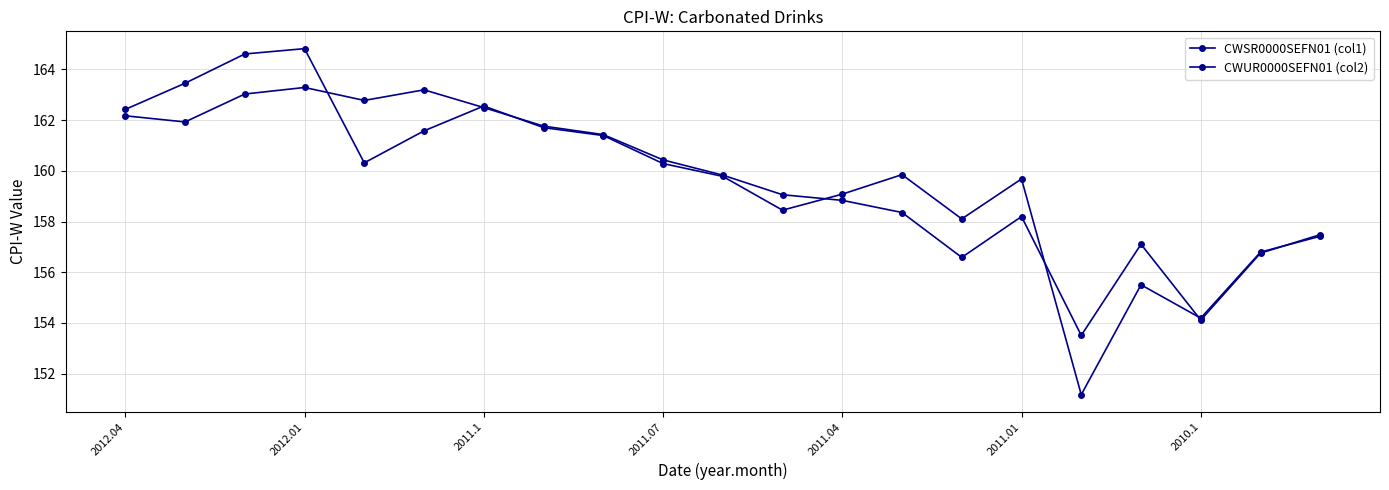

Count the number of categories in the chart.

21